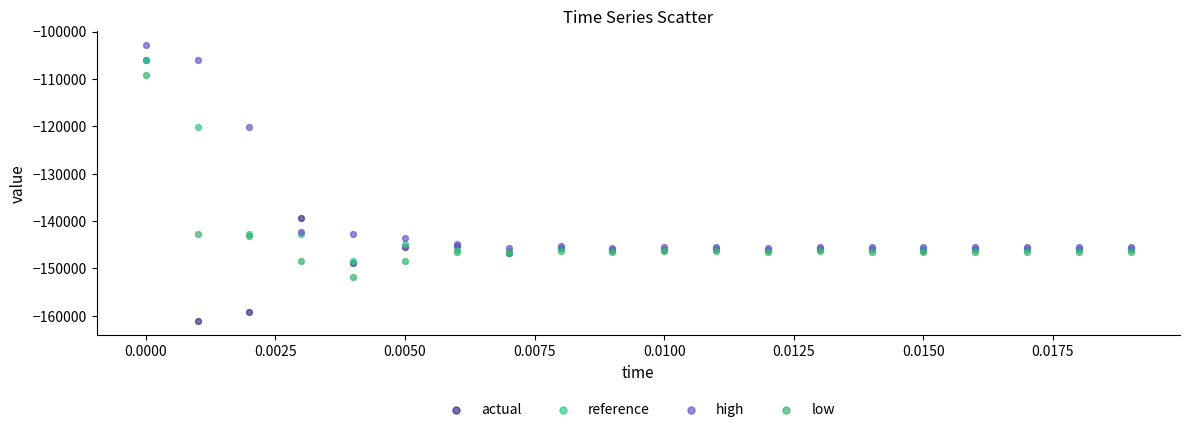

Across all series, what Y value is closest to -131992?

-139383.2